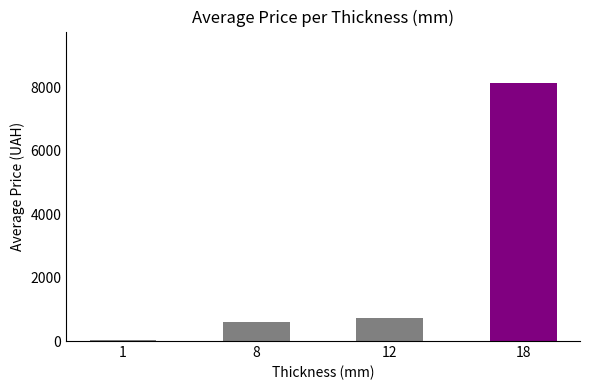

List the labels in order of value, smallest first.

1, 8, 12, 18